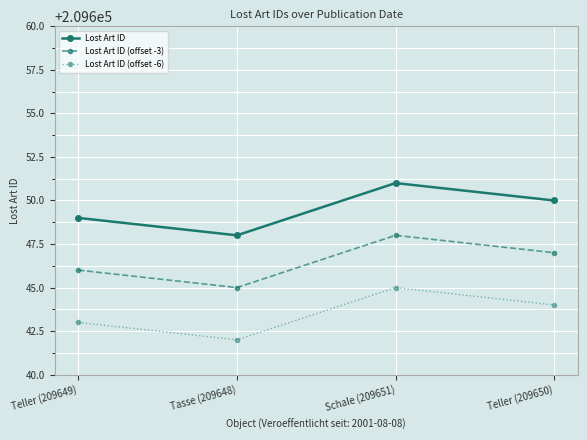

True or false: Lost Art ID (offset -6) and Lost Art ID intersect in this chart.

False